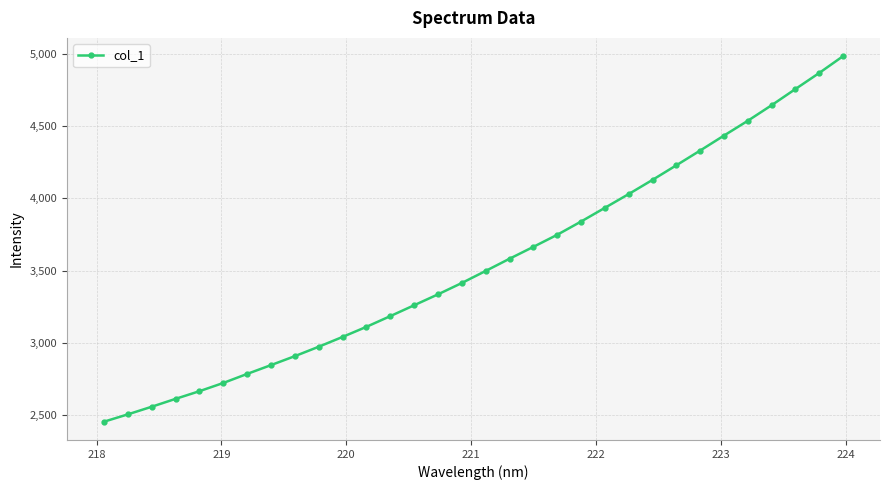

Count the number of categories in the chart.

32